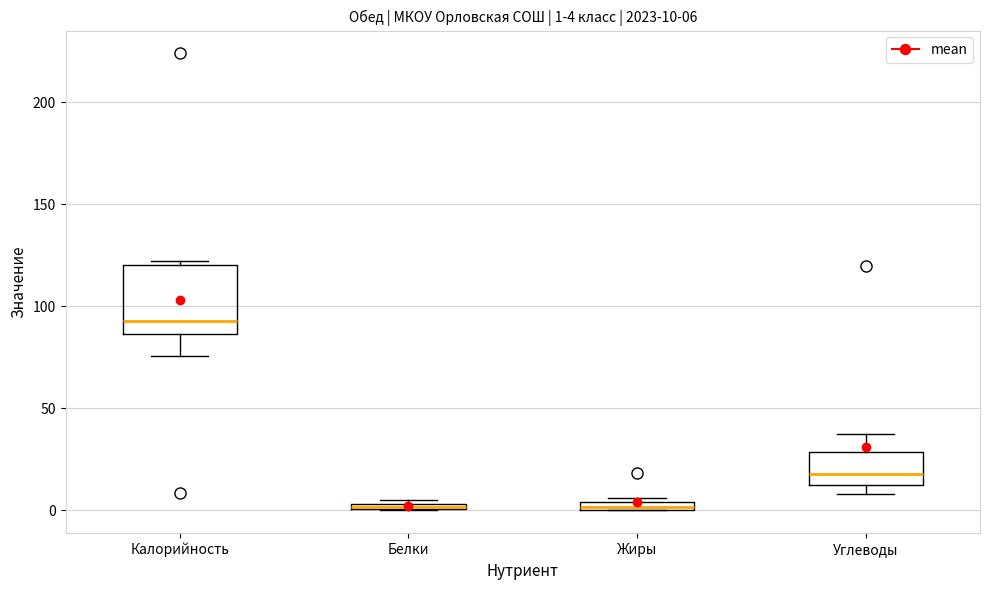

Which box is the tallest, from its lower edge to its upper edge?

Калорийность